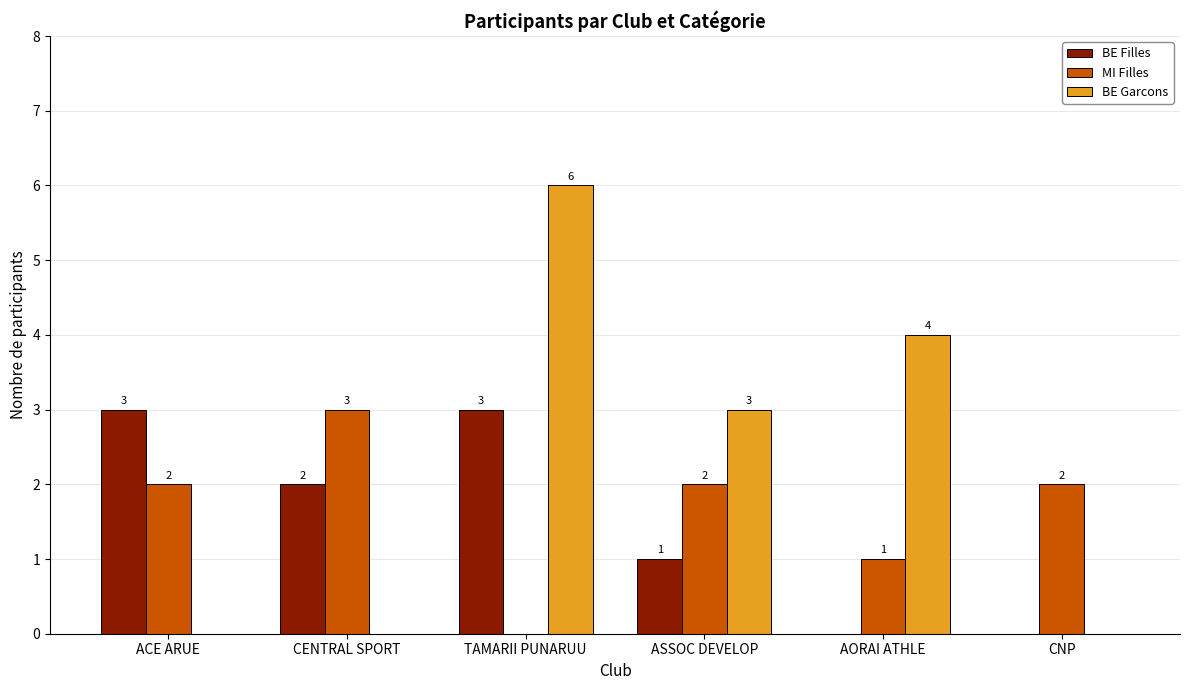

Which category has the highest value across all series?

TAMARII PUNARUU